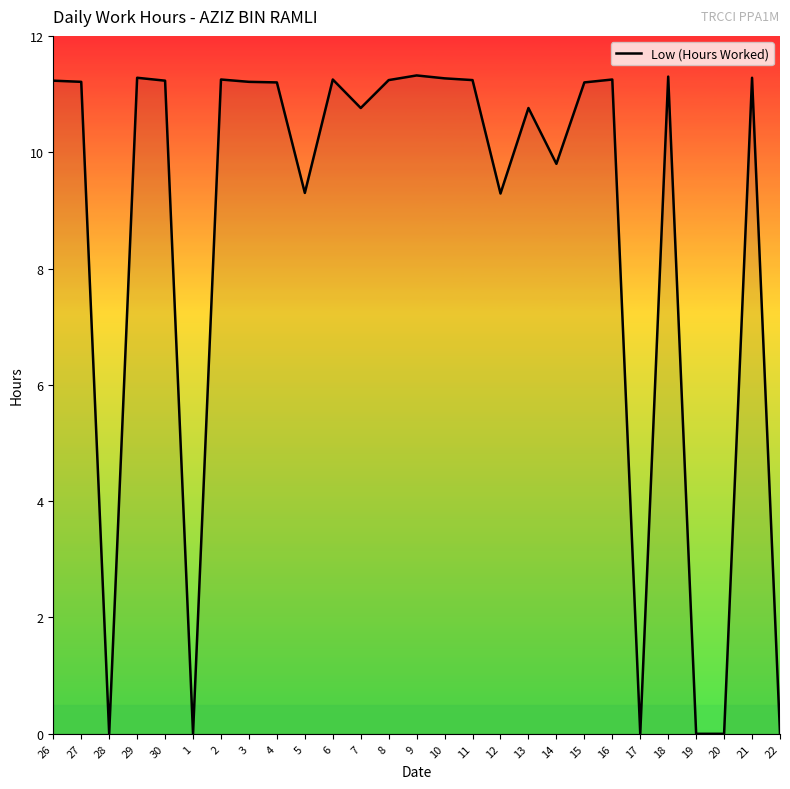

What is the difference between the second highest and minimum values?

11.3